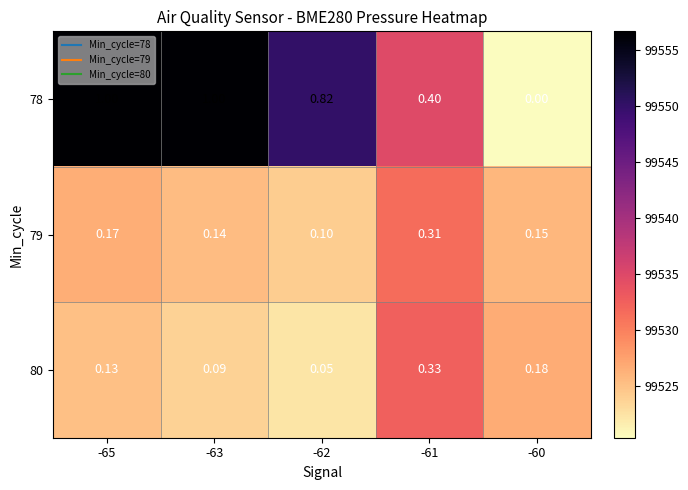

Reading right to left, transcribe all the data shown in this chart.

78: -60=0.0	-61=0.4	-62=0.8	-63=1.0	-65=1.0
79: -60=0.1	-61=0.3	-62=0.1	-63=0.1	-65=0.2
80: -60=0.2	-61=0.3	-62=0.1	-63=0.1	-65=0.1